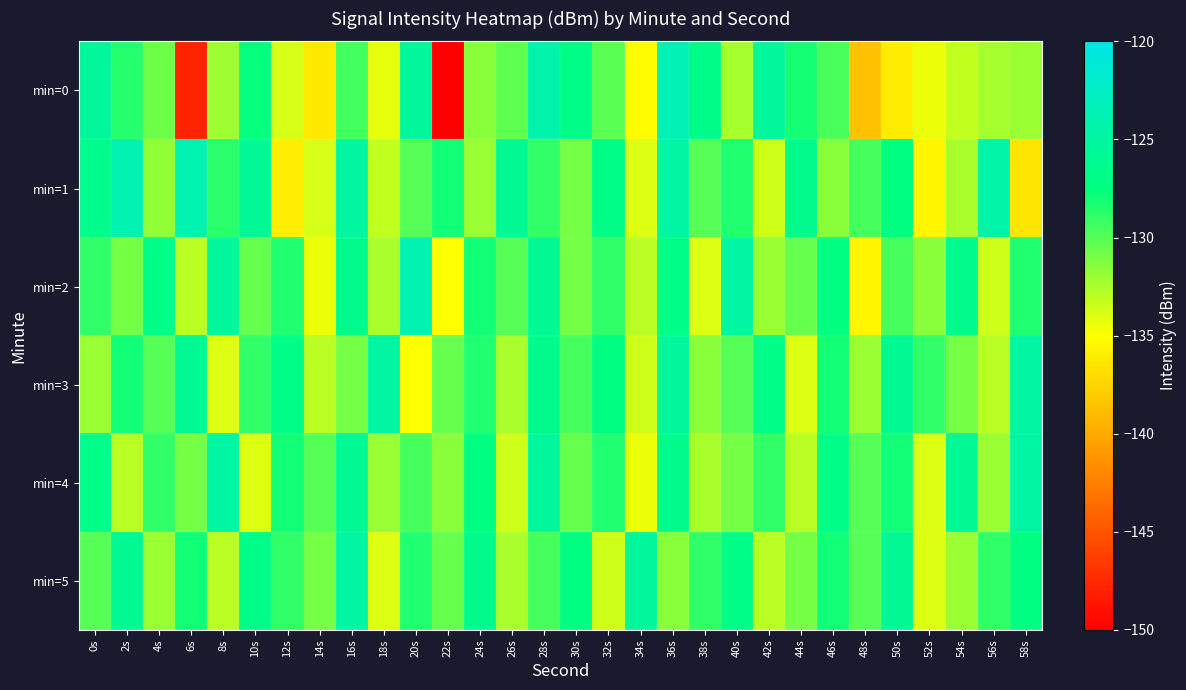

Reading right to left, extract all data points from this chart.

min=0: 58s=-132.0	56s=-132.4	54s=-133.1	52s=-134.5	50s=-136.2	48s=-138.6	46s=-129.6	44s=-128.1	42s=-125.4	40s=-132.3	38s=-126.8	36s=-123.6	34s=-135.2	32s=-130.1	30s=-127.0	28s=-124.3	26s=-130.2	24s=-131.5	22s=-150.0	20s=-125.5	18s=-134.3	16s=-129.5	14s=-136.3	12s=-133.8	10s=-127.7	8s=-132.1	6s=-147.9	4s=-130.7	2s=-128.6	0s=-125.5
min=1: 58s=-136.5	56s=-124.5	54s=-132.5	52s=-135.5	50s=-127.5	48s=-129.5	46s=-131.5	44s=-126.5	42s=-133.5	40s=-128.5	38s=-130.0	36s=-125.0	34s=-134.0	32s=-127.0	30s=-131.0	28s=-129.0	26s=-126.0	24s=-132.0	22s=-128.0	20s=-130.0	18s=-133.2	16s=-125.1	14s=-133.8	12s=-135.9	10s=-125.9	8s=-128.7	6s=-124.0	4s=-131.8	2s=-123.9	0s=-126.8
min=2: 58s=-128.5	56s=-133.5	54s=-126.5	52s=-131.5	50s=-129.5	48s=-135.5	46s=-127.5	44s=-130.5	42s=-132.0	40s=-125.0	38s=-134.0	36s=-127.0	34s=-133.0	32s=-129.0	30s=-131.0	28s=-126.0	26s=-130.0	24s=-128.0	22s=-135.0	20s=-124.0	18s=-132.5	16s=-126.5	14s=-134.5	12s=-128.5	10s=-130.5	8s=-125.5	6s=-133.0	4s=-127.0	2s=-131.0	0s=-129.0
min=3: 58s=-125.0	56s=-133.0	54s=-131.0	52s=-129.0	50s=-126.0	48s=-132.0	46s=-128.0	44s=-134.0	42s=-127.0	40s=-130.0	38s=-131.5	36s=-125.5	34s=-133.5	32s=-127.5	30s=-129.5	28s=-126.5	26s=-132.5	24s=-128.5	22s=-130.5	20s=-135.0	18s=-125.0	16s=-131.0	14s=-133.0	12s=-127.0	10s=-129.0	8s=-134.0	6s=-126.0	4s=-130.0	2s=-128.0	0s=-132.0
min=4: 58s=-125.0	56s=-132.0	54s=-126.0	52s=-134.0	50s=-128.0	48s=-130.0	46s=-127.0	44s=-133.0	42s=-129.0	40s=-131.0	38s=-132.5	36s=-126.5	34s=-134.5	32s=-128.5	30s=-130.5	28s=-125.5	26s=-133.5	24s=-127.5	22s=-131.5	20s=-129.5	18s=-132.0	16s=-126.0	14s=-130.0	12s=-128.0	10s=-134.0	8s=-125.0	6s=-131.0	4s=-129.0	2s=-133.0	0s=-127.0
min=5: 58s=-127.5	56s=-129.0	54s=-132.0	52s=-134.0	50s=-126.0	48s=-130.0	46s=-128.0	44s=-131.0	42s=-133.0	40s=-127.0	38s=-129.0	36s=-131.5	34s=-125.5	32s=-133.5	30s=-127.5	28s=-129.5	26s=-132.5	24s=-126.5	22s=-130.5	20s=-128.5	18s=-134.0	16s=-125.0	14s=-131.0	12s=-129.0	10s=-127.0	8s=-133.0	6s=-128.0	4s=-132.0	2s=-126.0	0s=-130.0